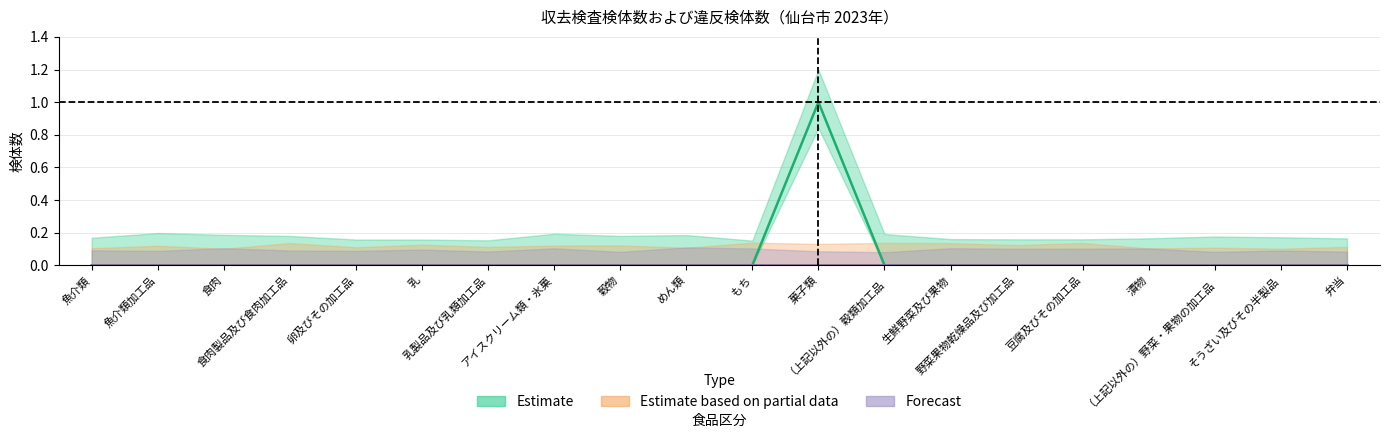

What is the greatest value displayed?

1